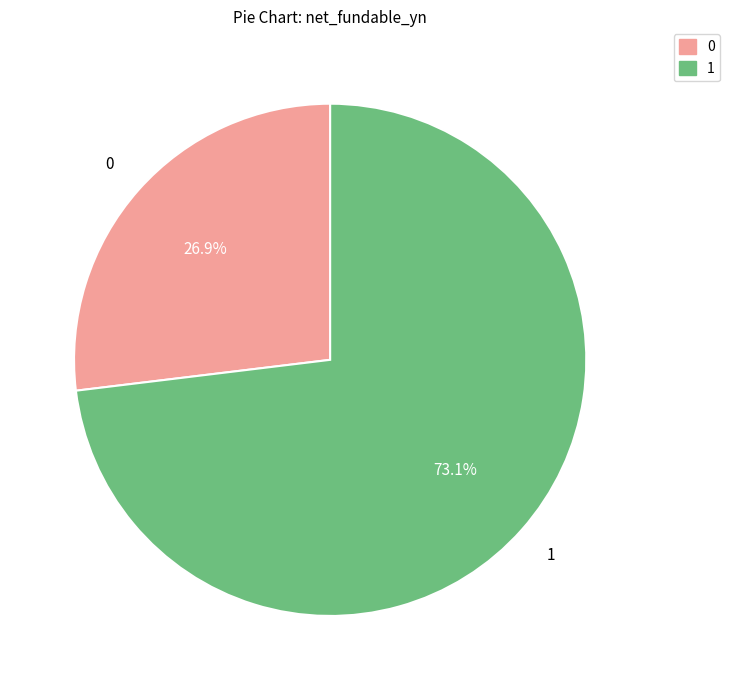

Which slice is the largest?

1